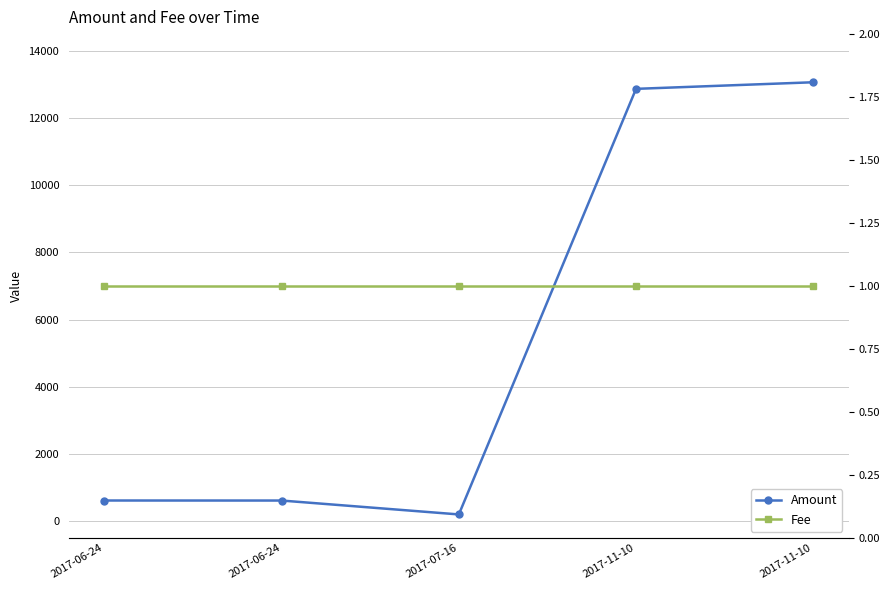

What is the minimum value for Fee?

1.0